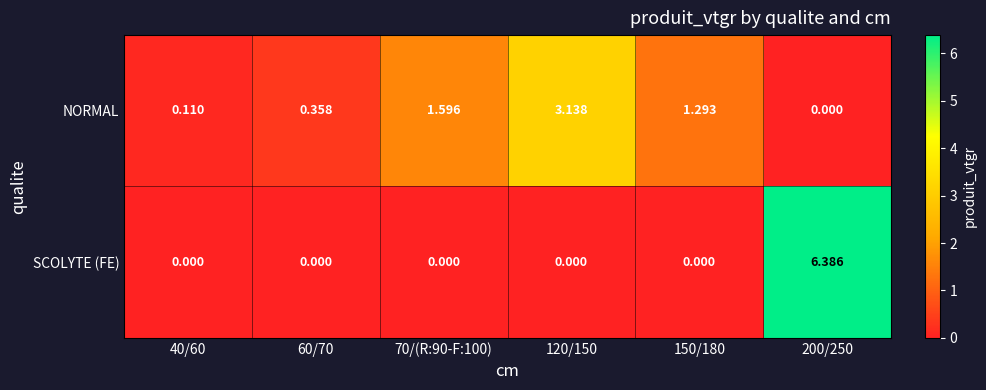

What is the greatest value displayed?

6.4